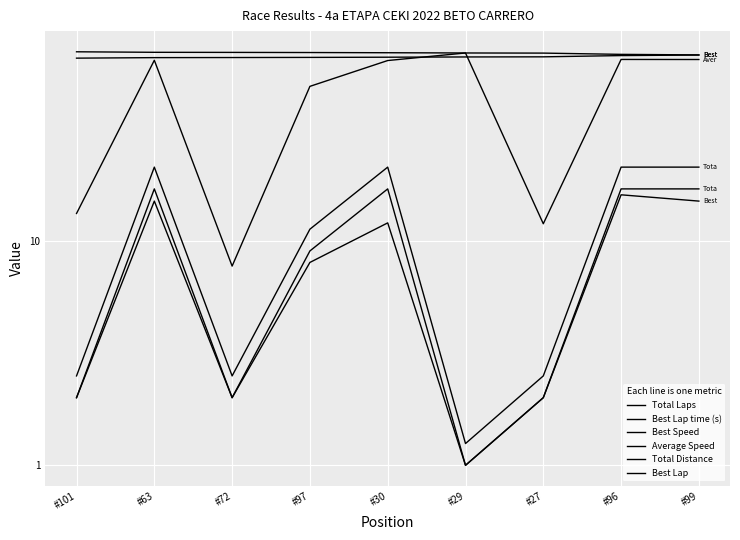

How many lines are shown in the chart?

6